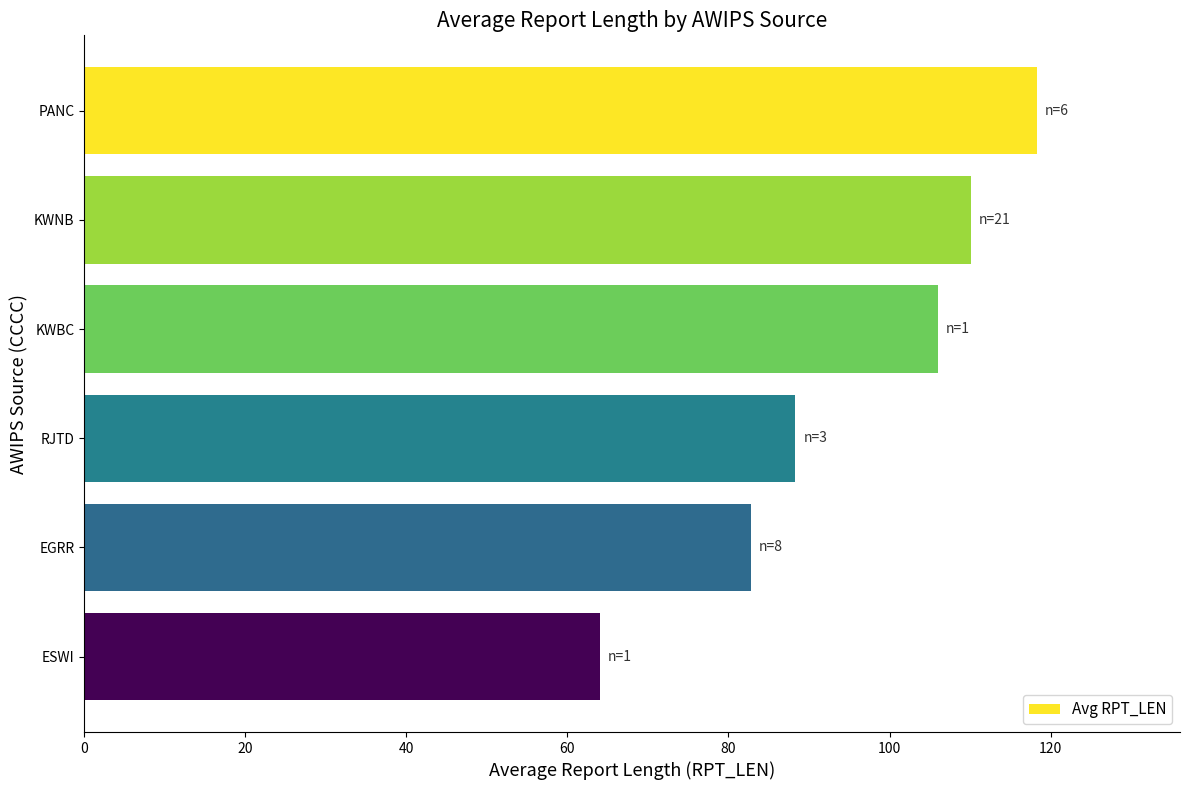

Count the number of categories in the chart.

6